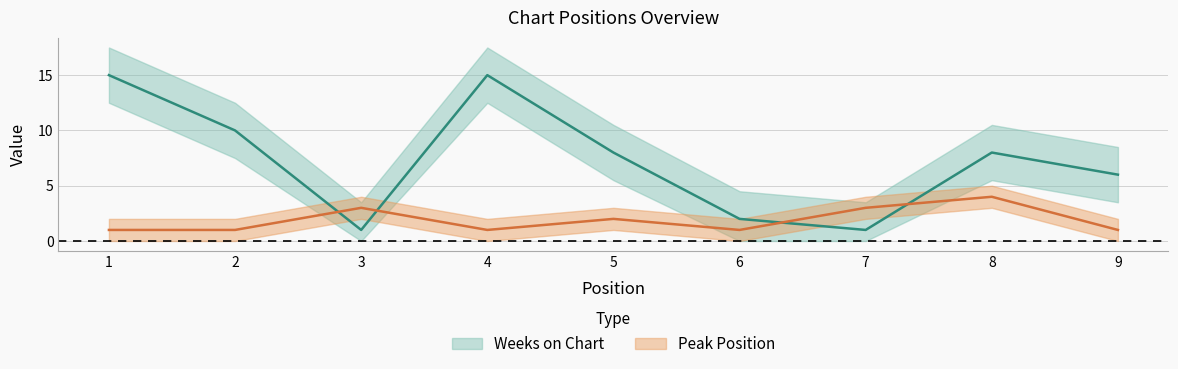

What is the average value of the Peak Position series?

2